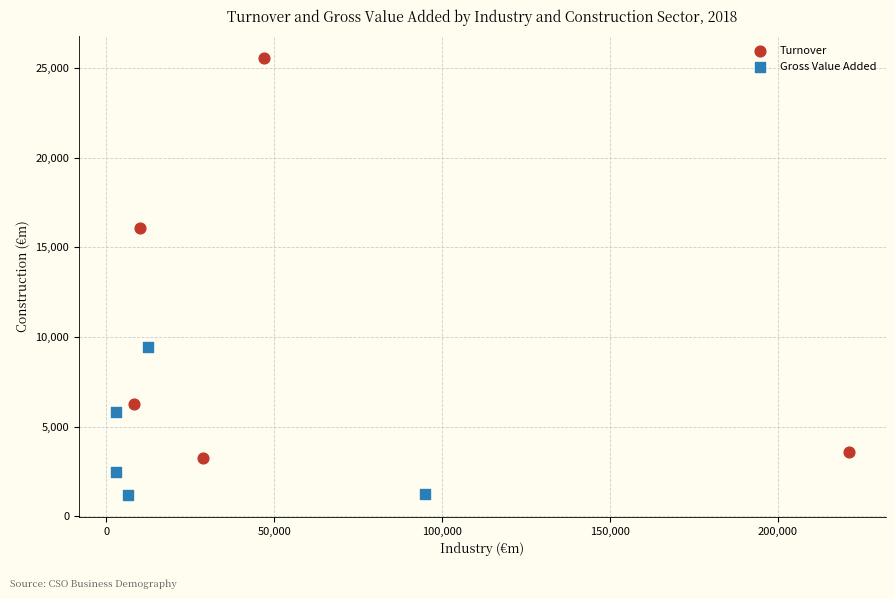

Which series contains the lowest Y value?

Gross Value Added